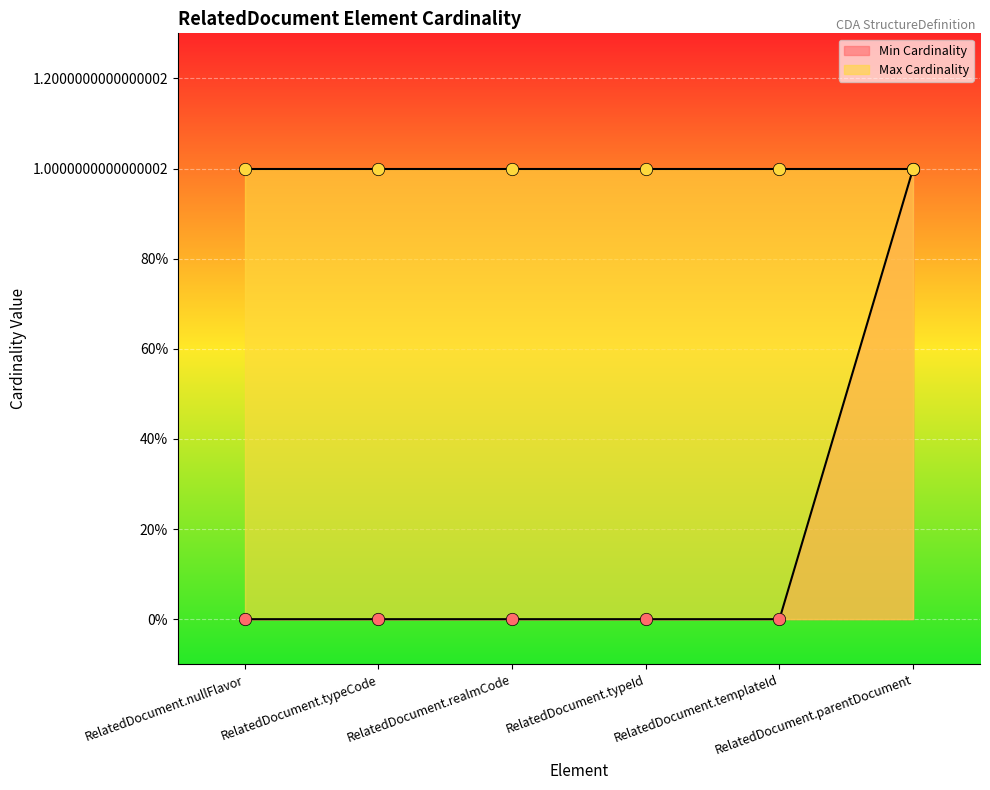

Between RelatedDocument.typeId and RelatedDocument.realmCode, which is larger?

RelatedDocument.typeId